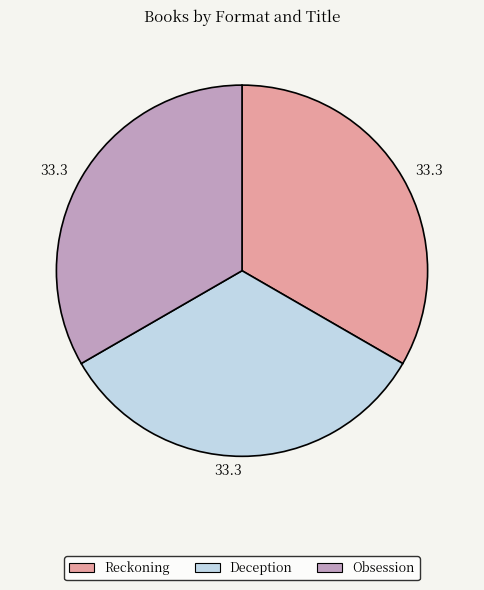

True or false: Deception accounts for 44% of the total.

False